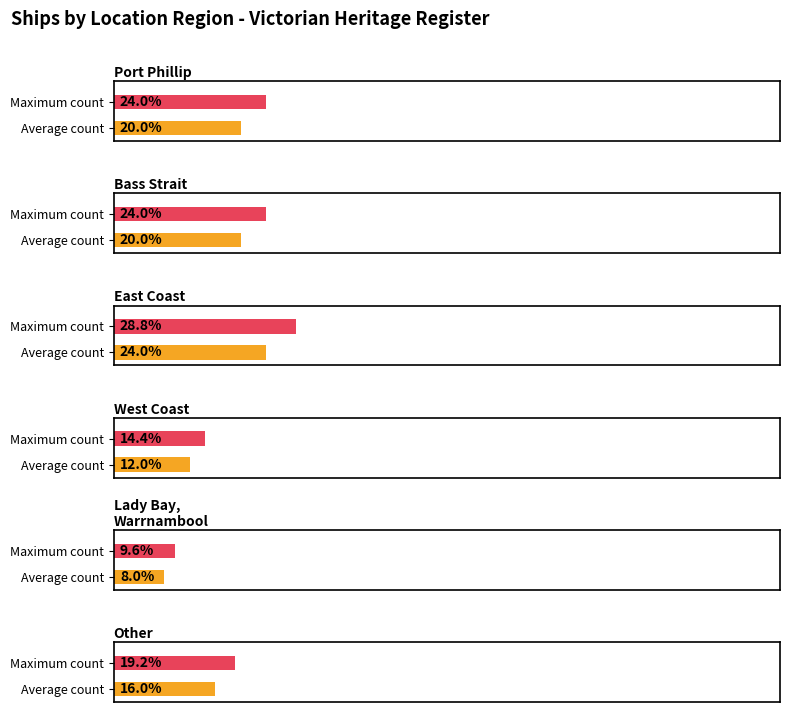

What is the label of the 1st bar from the right?

Other